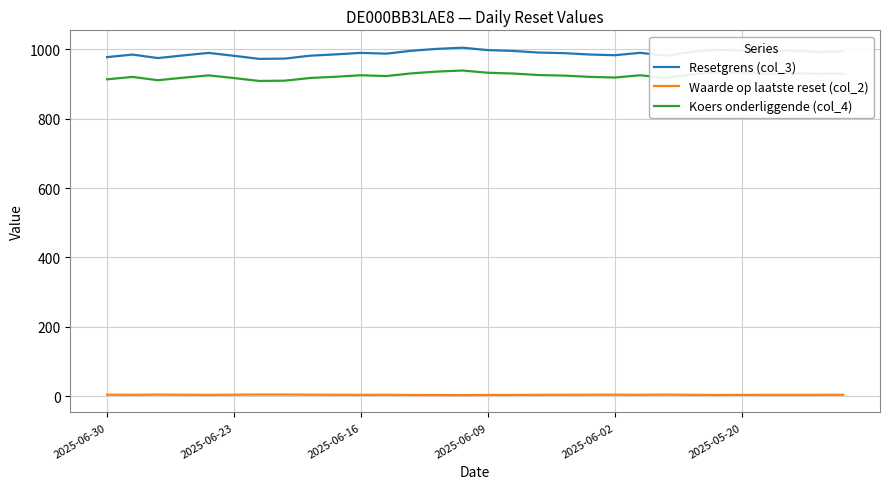

What is the difference between the maximum and minimum values in the Koers onderliggende (col_4) series?

30.1